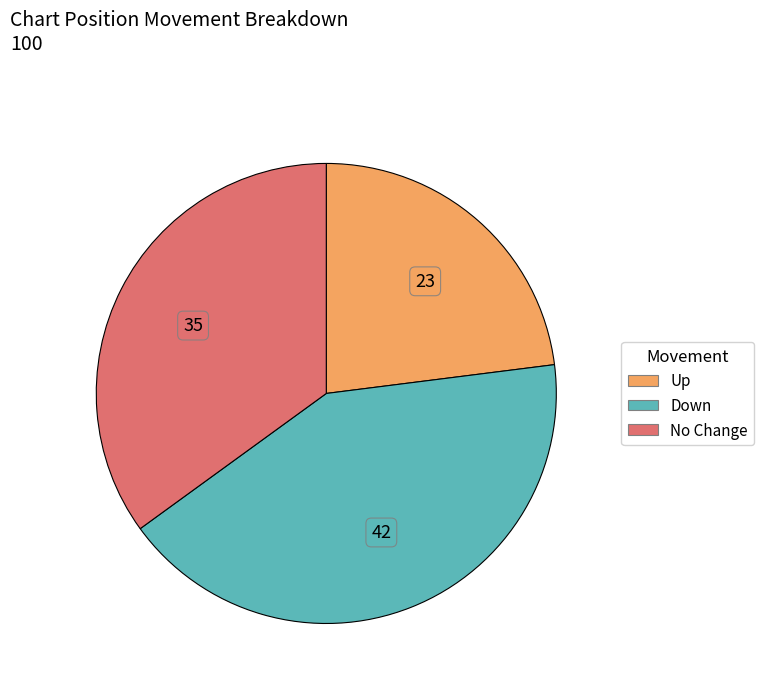

Does any single category account for the majority?

No